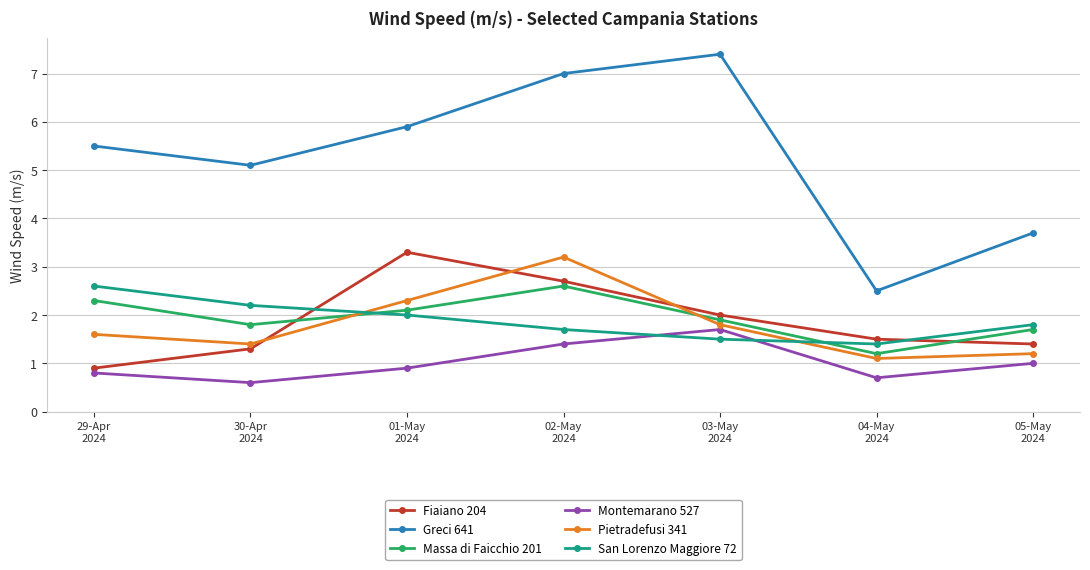

How many times do Massa di Faicchio 201 and Fiaiano 204 cross each other?

2